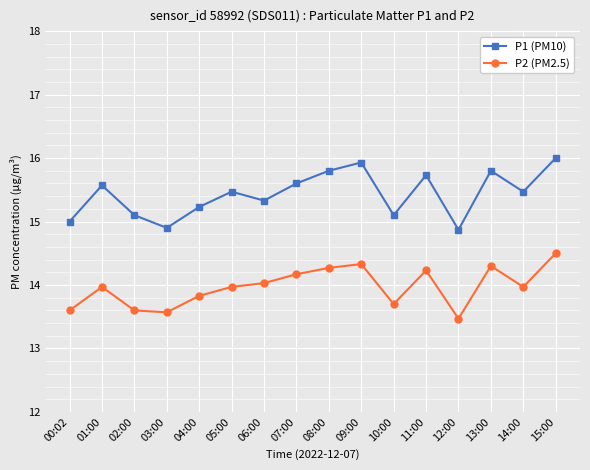

Is the value of P2 (PM2.5) at 15:00 greater than the value of P1 (PM10) at 13:00?

No